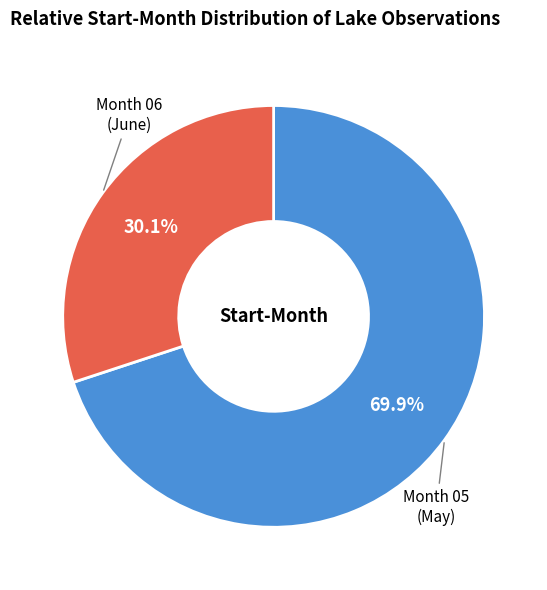

Does any single category account for the majority?

Yes